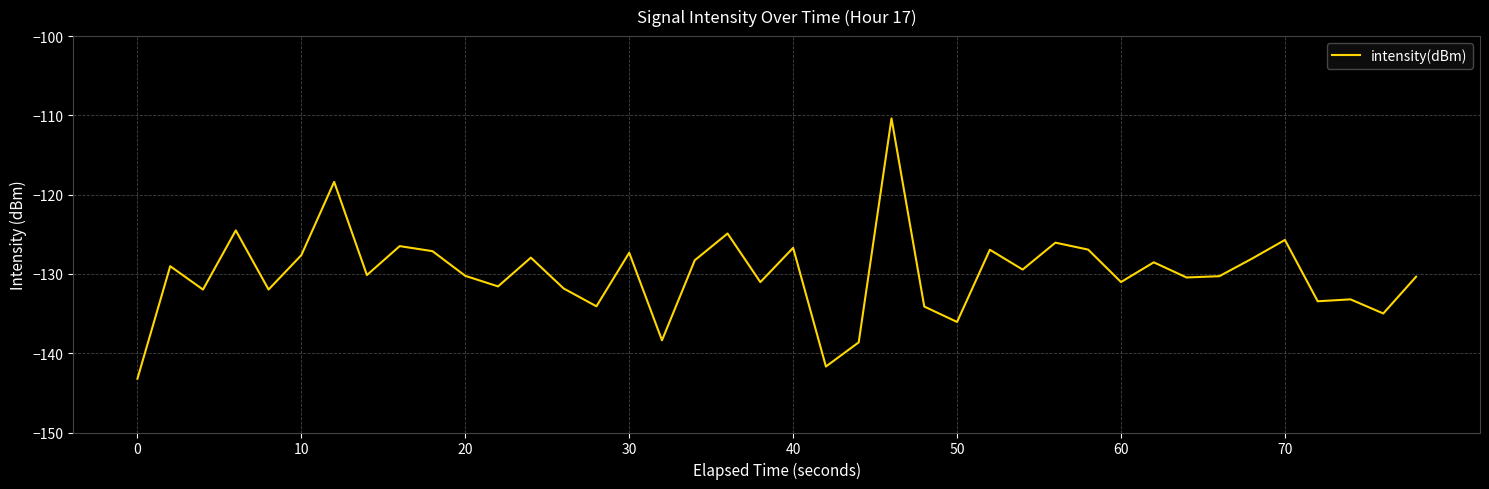

What is the minimum value shown in the chart?

-143.2